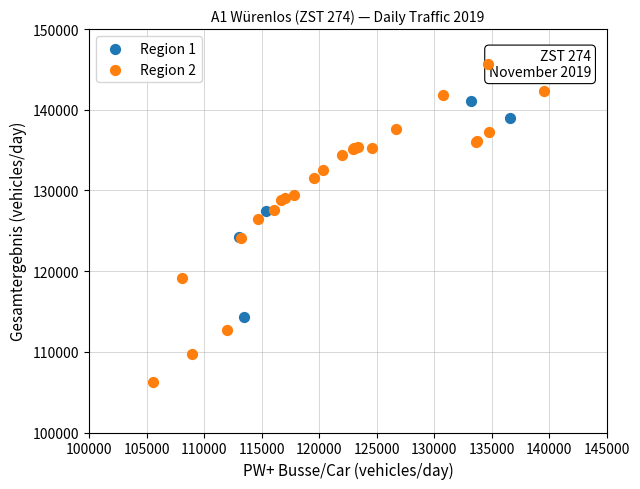

Which series contains the highest Y value?

Region 2